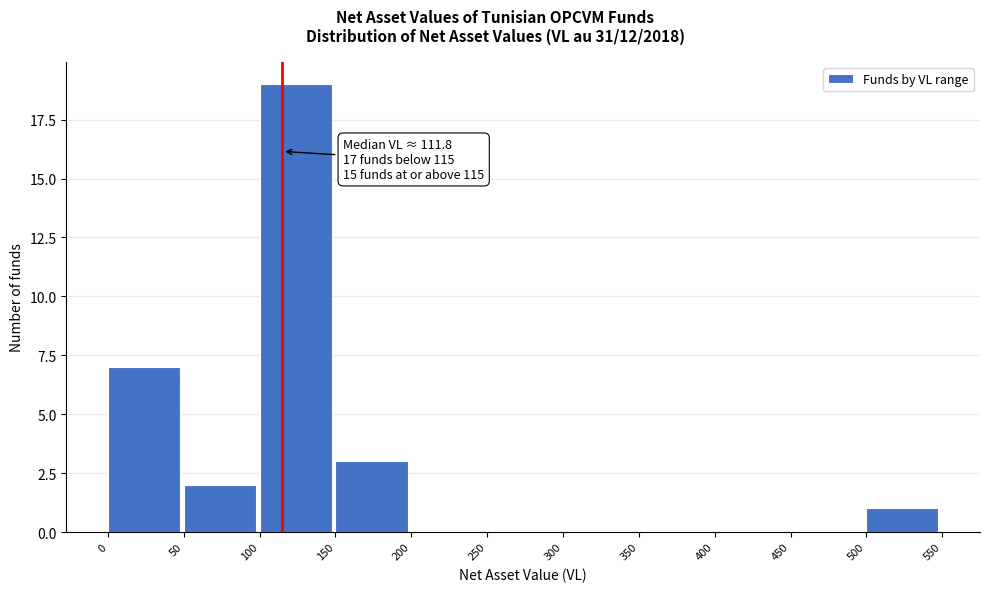

Which range on the x-axis has the tallest bar?

100 to 150